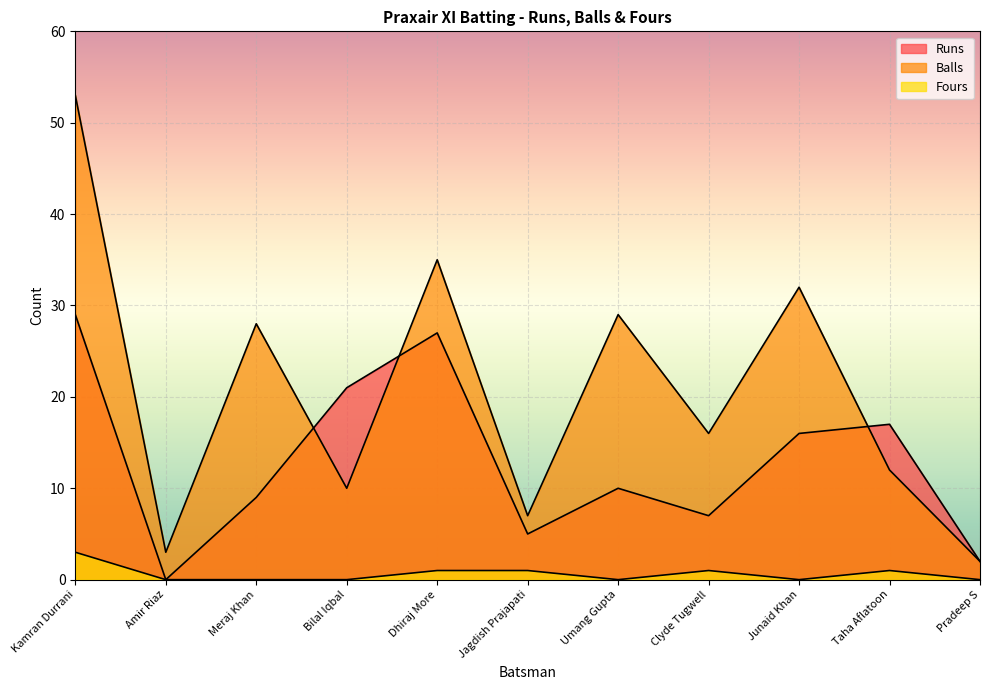

List the series in order of their peak value, highest first.

Balls, Runs, Fours